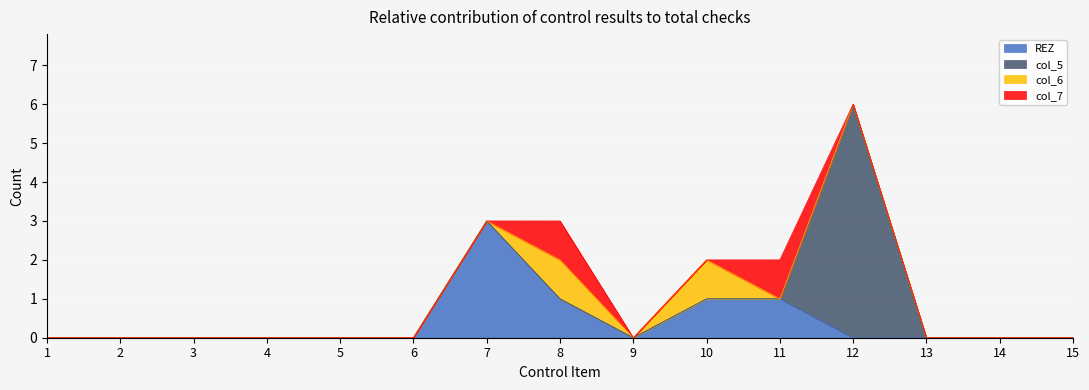

How many categories are shown in the chart?

15